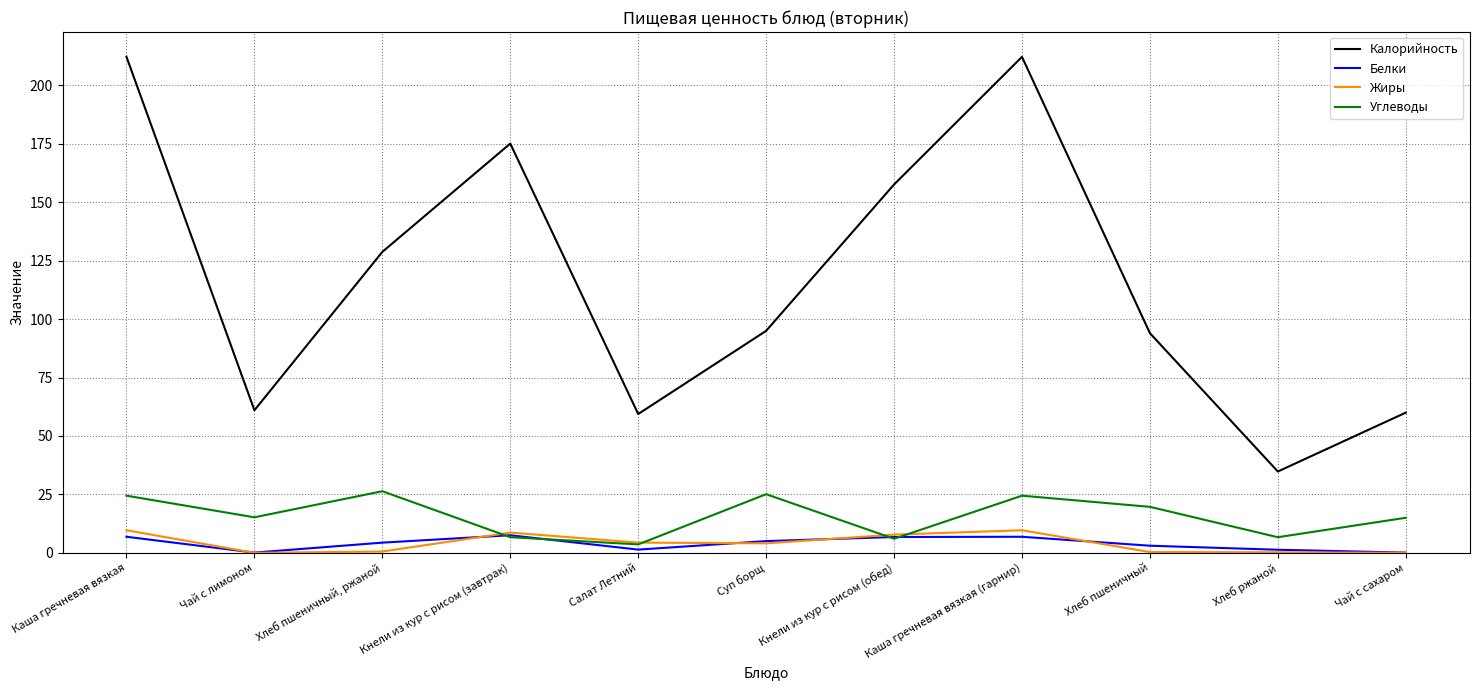

At how many categories does at least one series exceed 169?

3